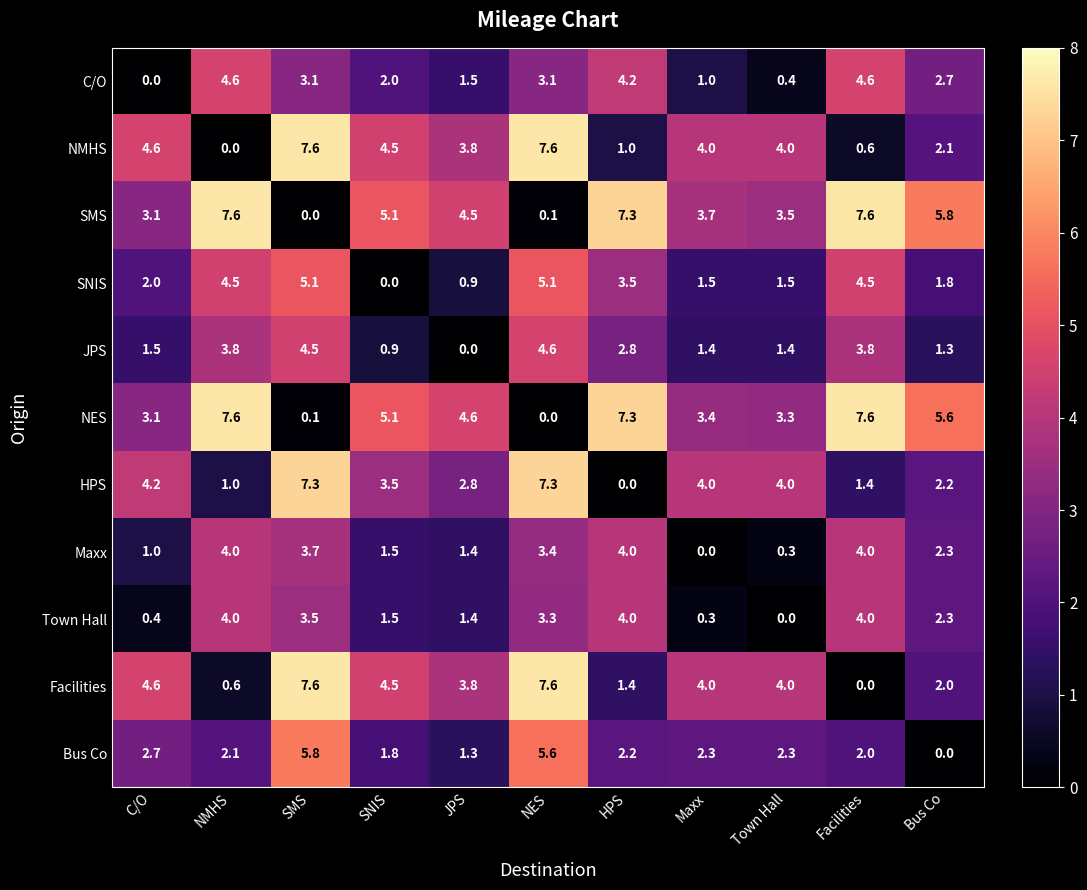

At which category is the sum across all series the highest?

SMS